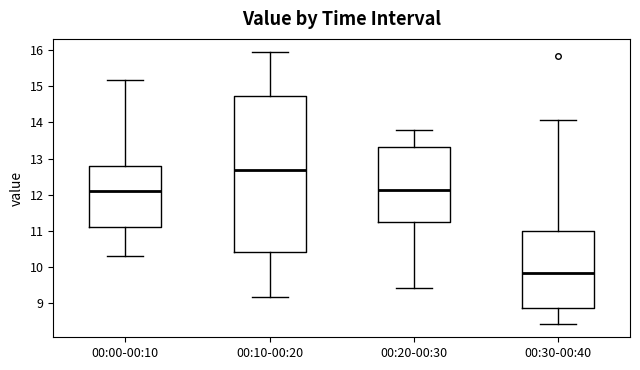

Reading left to right, transcribe this box plot: for each box, give where its median line is, the range the box spans, and where its two whiskers end, as read against the y-axis. The values are not printed on the chart, so give them approximately, as read against the axis.

00:00-00:10: median 12.1, box 11.1 to 12.8, whiskers 10.3 to 15.2
00:10-00:20: median 12.7, box 10.4 to 14.7, whiskers 9.2 to 15.9
00:20-00:30: median 12.1, box 11.2 to 13.3, whiskers 9.4 to 13.8
00:30-00:40: median 9.8, box 8.8 to 11.0, whiskers 8.4 to 14.1